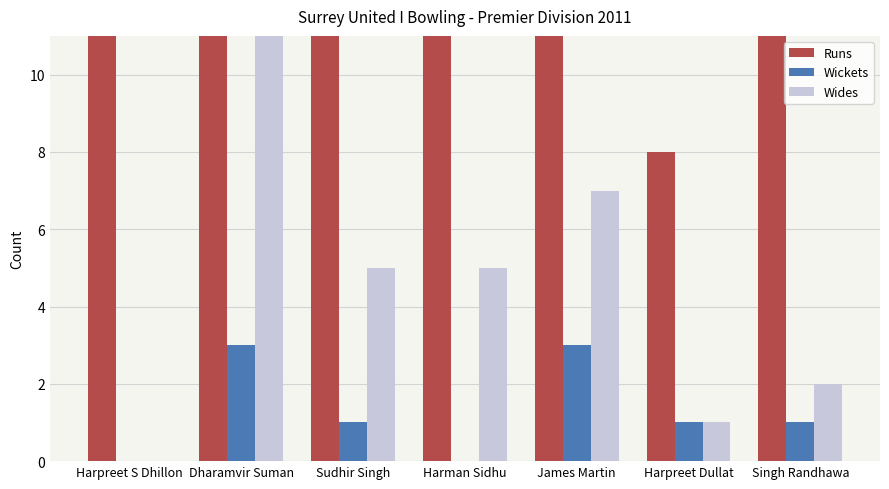

What is the average value of the Runs series?

25